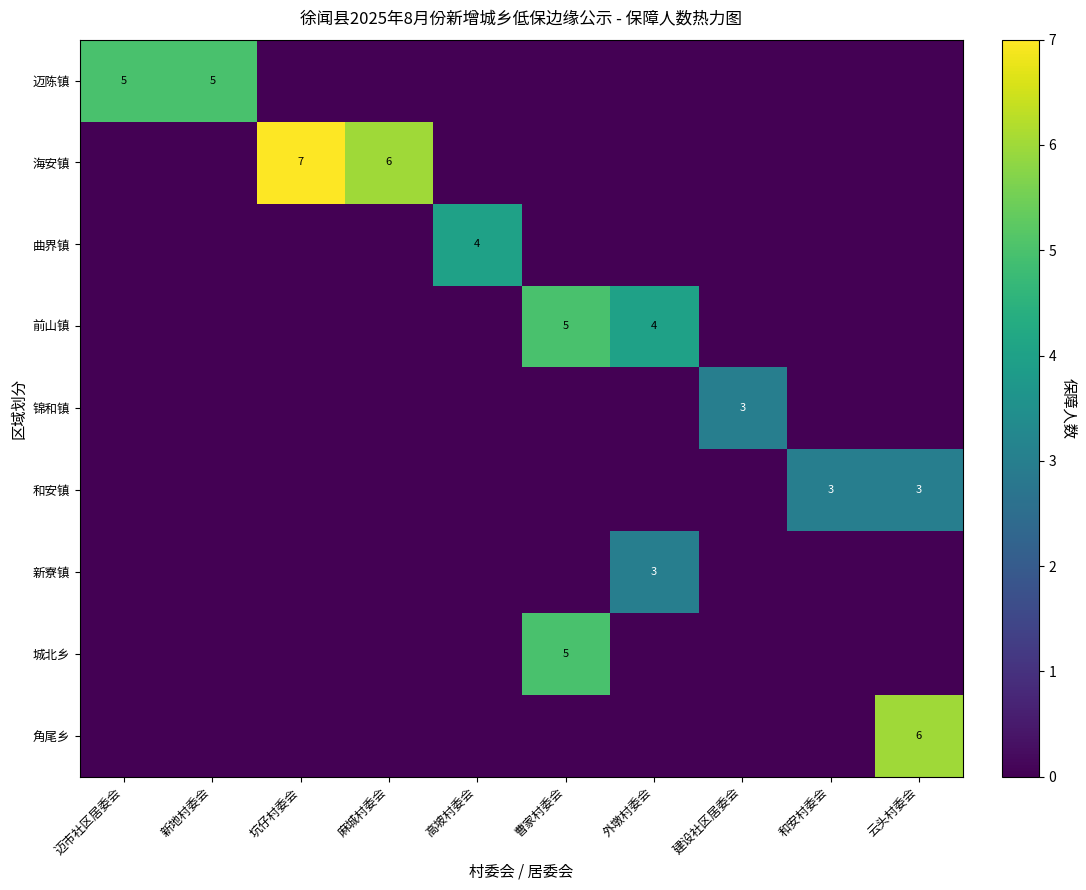

At how many categories does at least one series exceed 0?

10